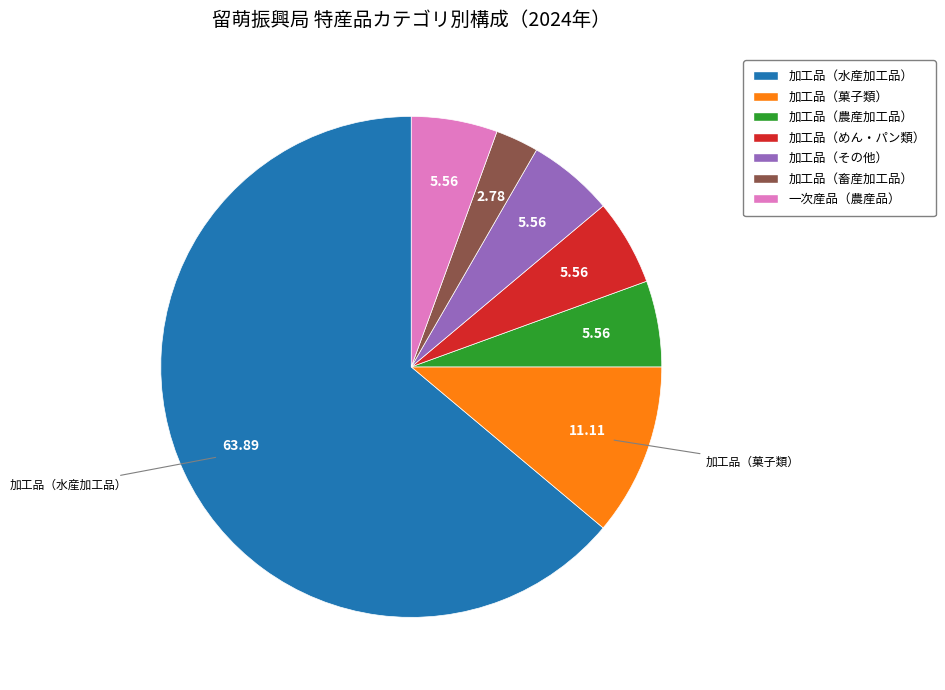

Is it true that 一次産品（農産品） is 6% of the pie?

True